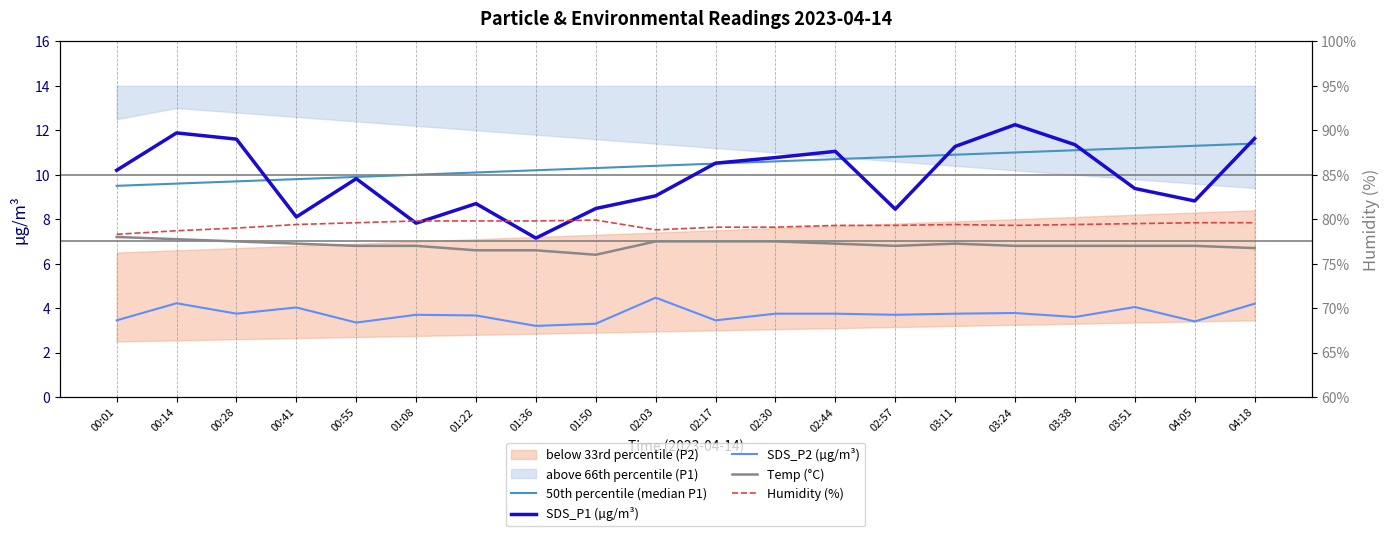

What is the lowest value of the 50th percentile (median P1) series?

9.5